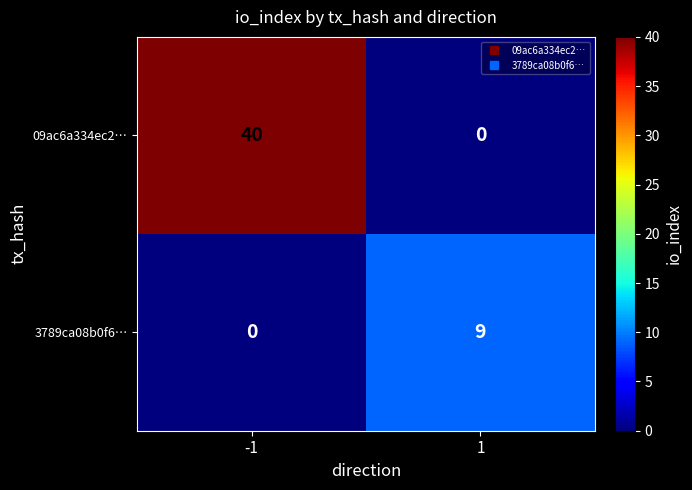

True or false: 3789ca08b0f6… has a value of 0 at -1.

True